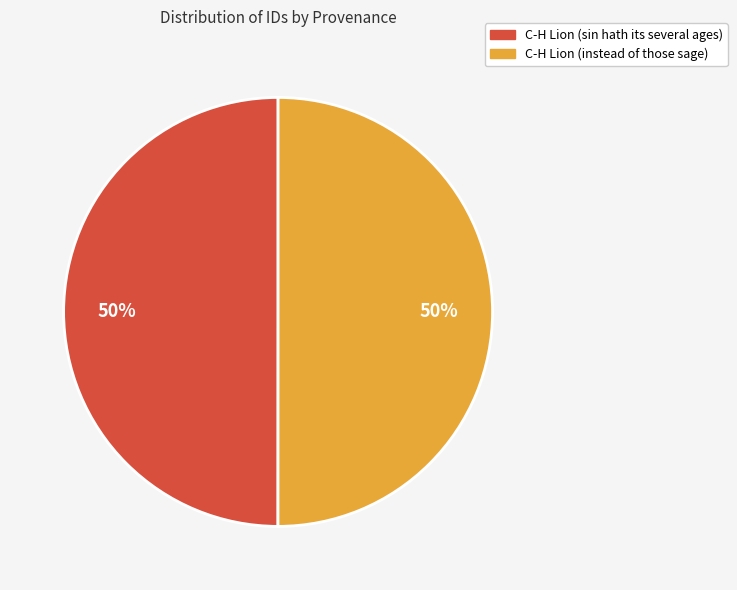

The C-H Lion (sin hath its several ages) slice represents 50% of the pie. True or false?

True